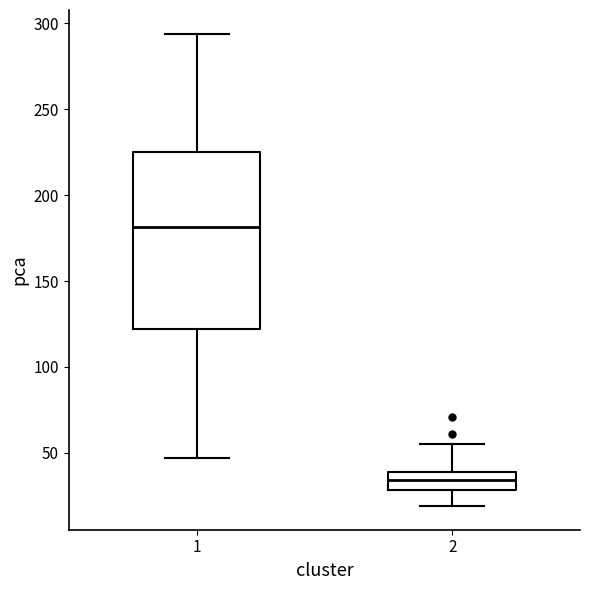

Reading left to right, transcribe this box plot: for each box, give where its median line is, the range the box spans, and where its two whiskers end, as read against the y-axis. The values are not printed on the chart, so give them approximately, as read against the axis.

1: median 180, box 120 to 225, whiskers 45 to 295
2: median 35, box 30 to 40, whiskers 20 to 55